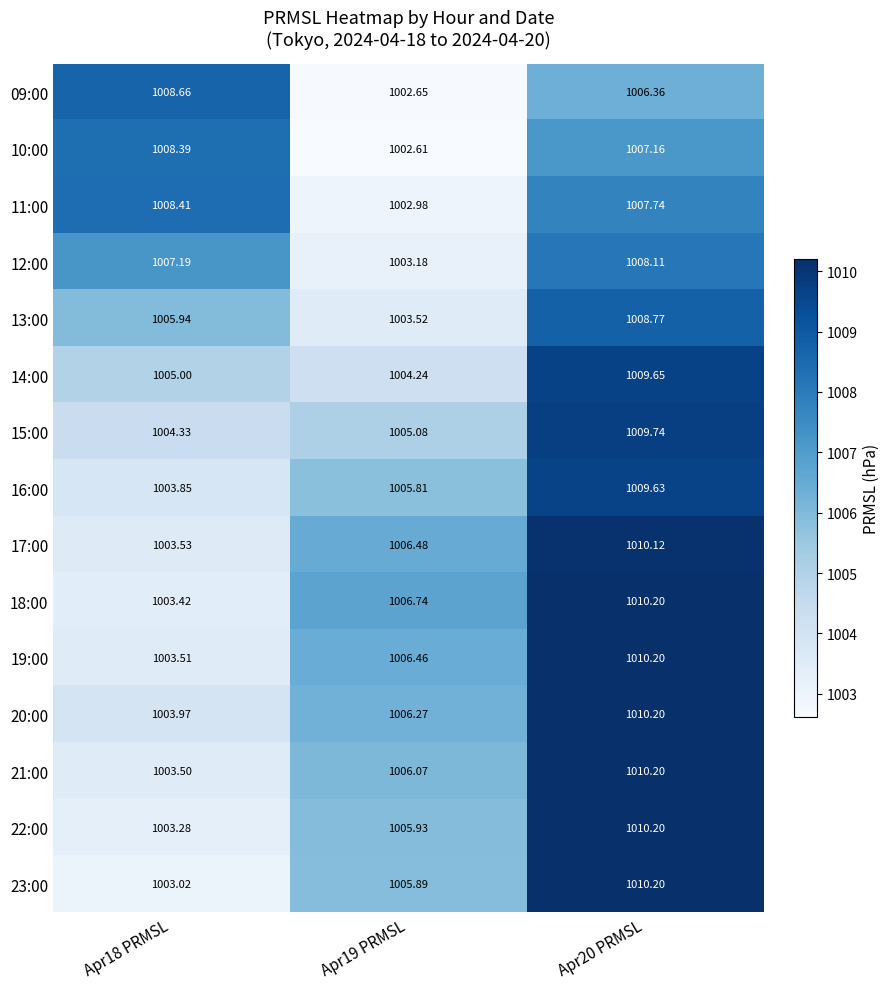

How many distinct data groups are displayed?

15